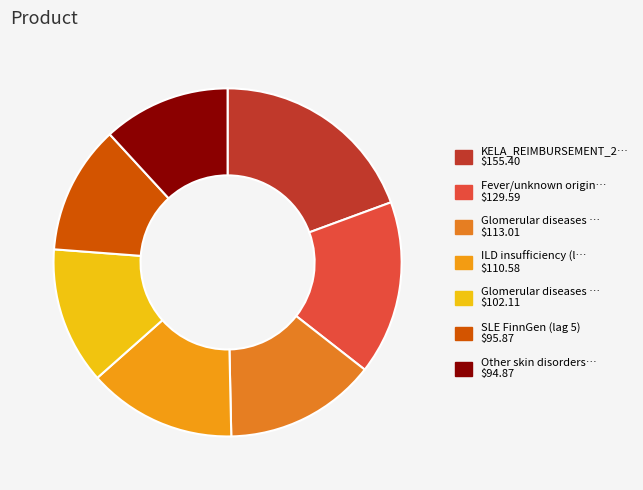

How many slices are in this pie chart?

7